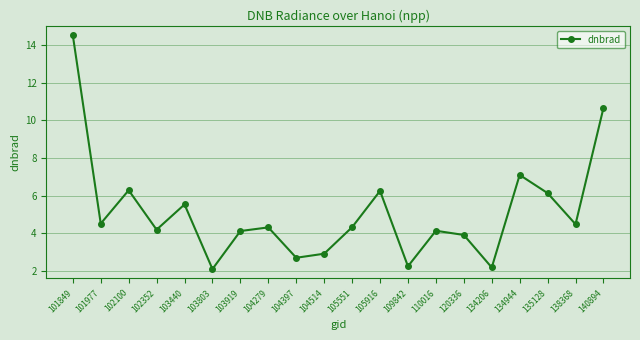

Is it true that the value at 135128 is 3.0?

False